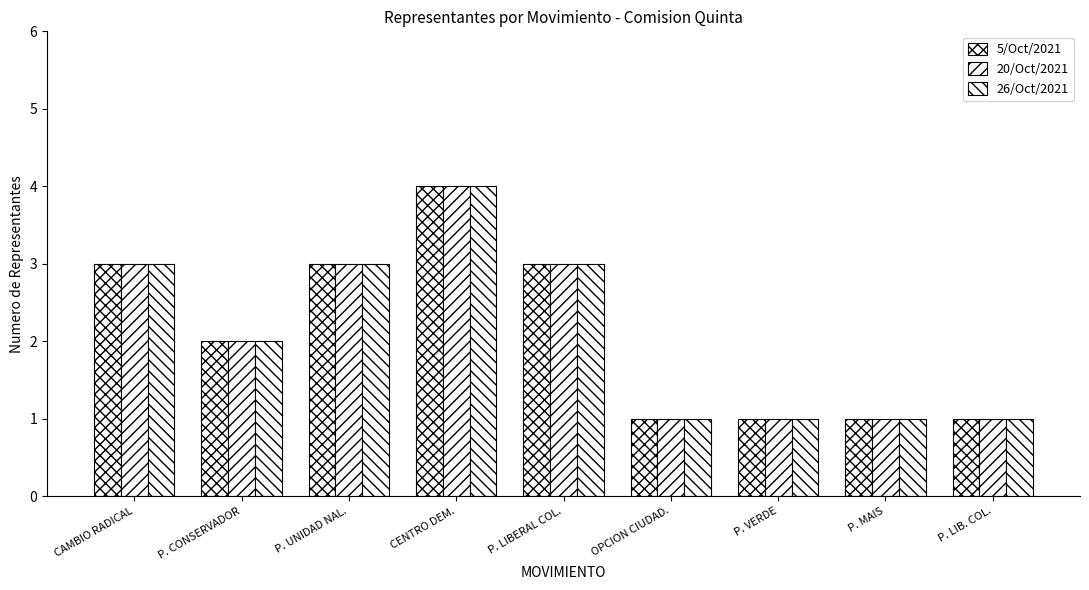

List the labels in order of 20/Oct/2021 value, largest first.

CENTRO DEM., CAMBIO RADICAL, P. UNIDAD NAL., P. LIBERAL COL., P. CONSERVADOR, OPCION CIUDAD., P. VERDE, P. MAIS, P. LIB. COL.